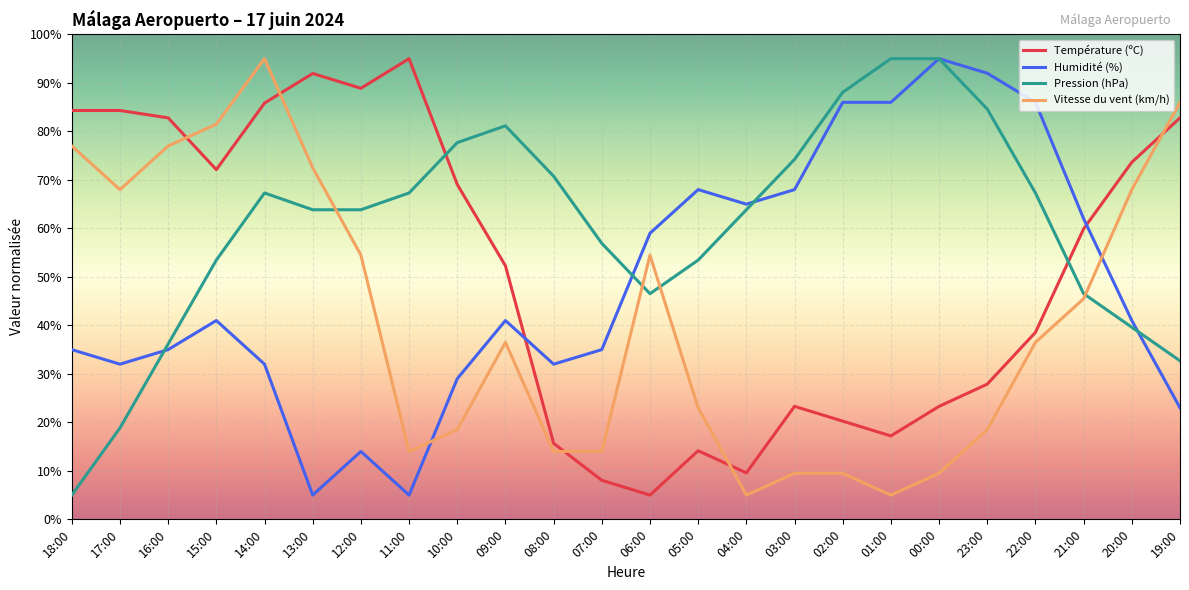

What is the minimum value for Vitesse du vent (km/h)?

5.0